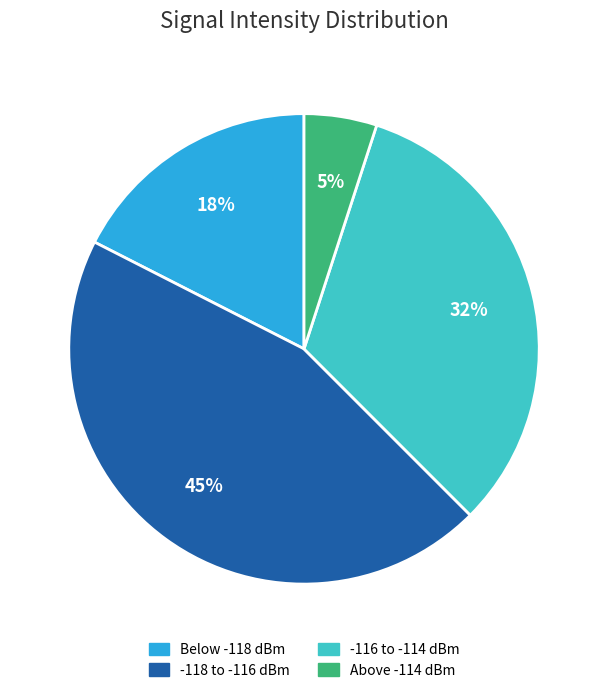

To the nearest percent, what percentage of the pie is Above -114 dBm?

5%